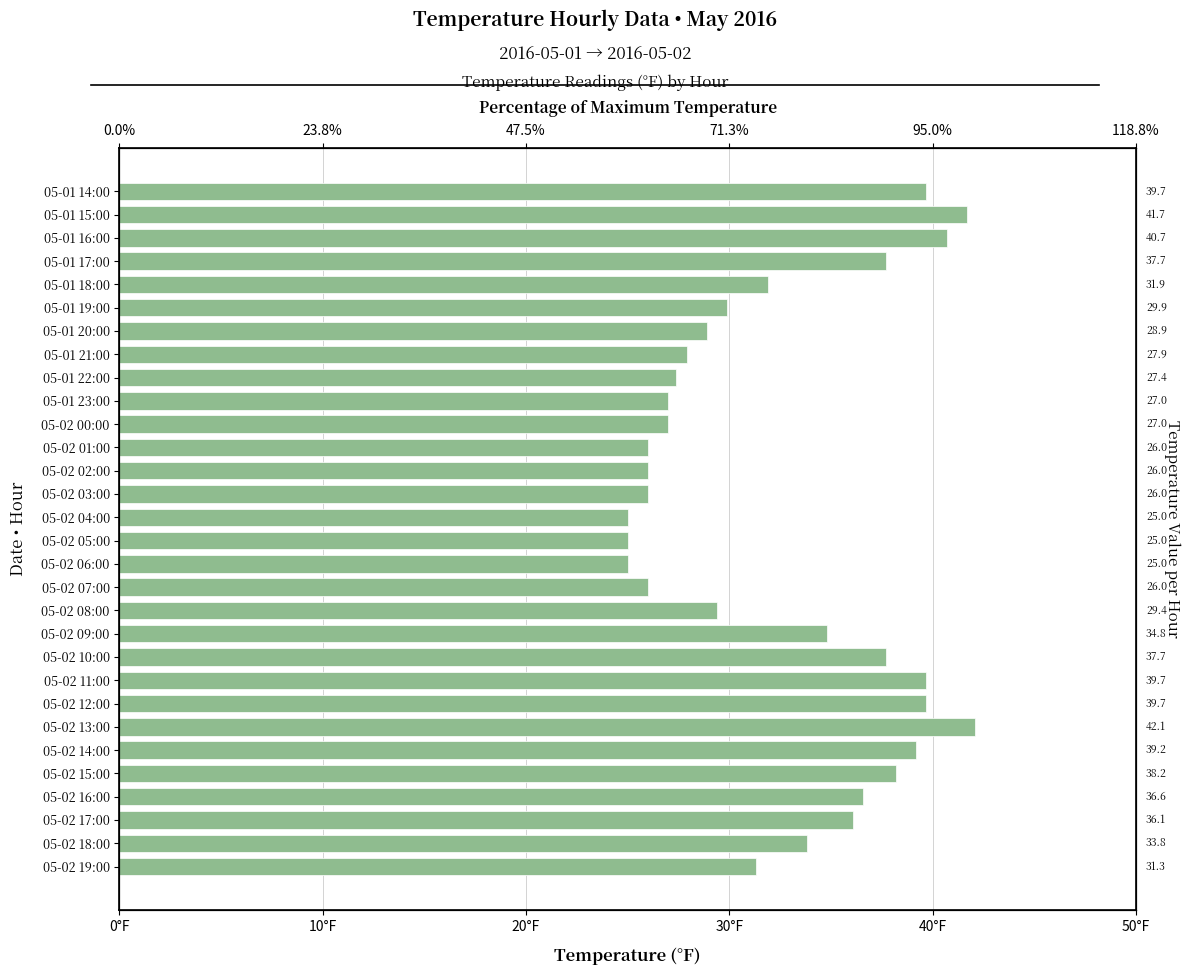

How many data points are less than 31?

14